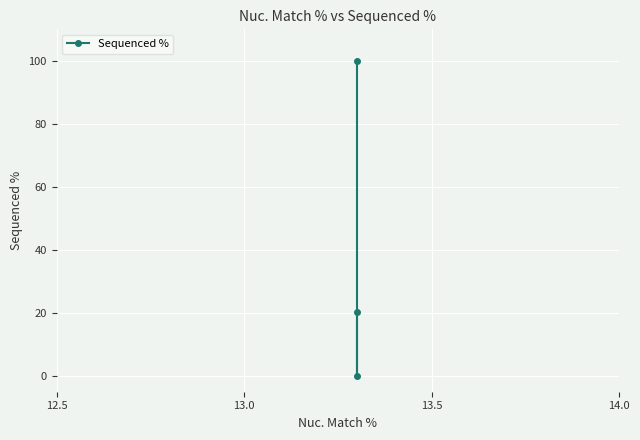

What is the difference between the maximum and minimum values?

100.0